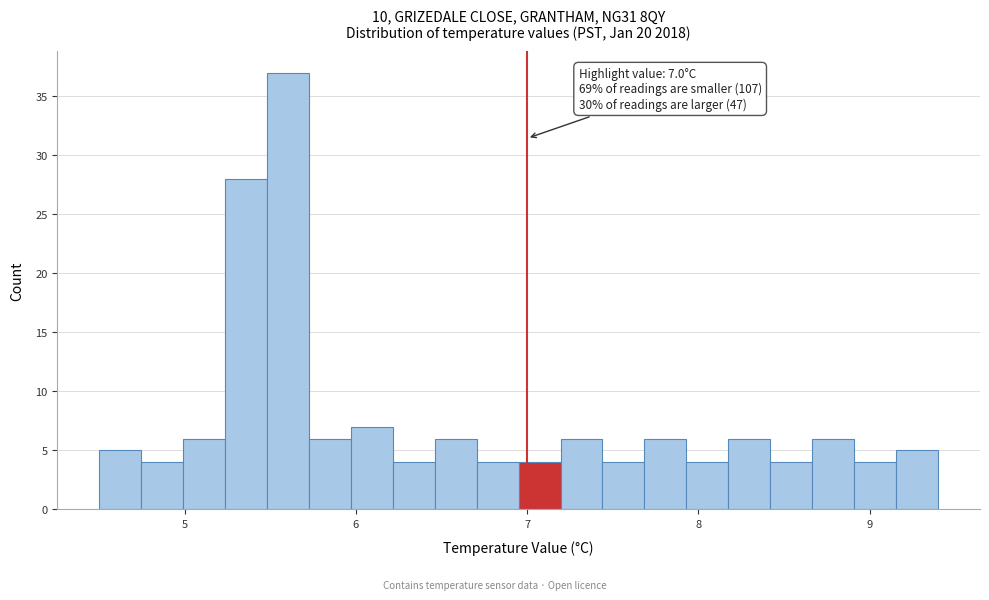

Read against the x-axis, roughly where is the centre of the tallest bar?

5.6